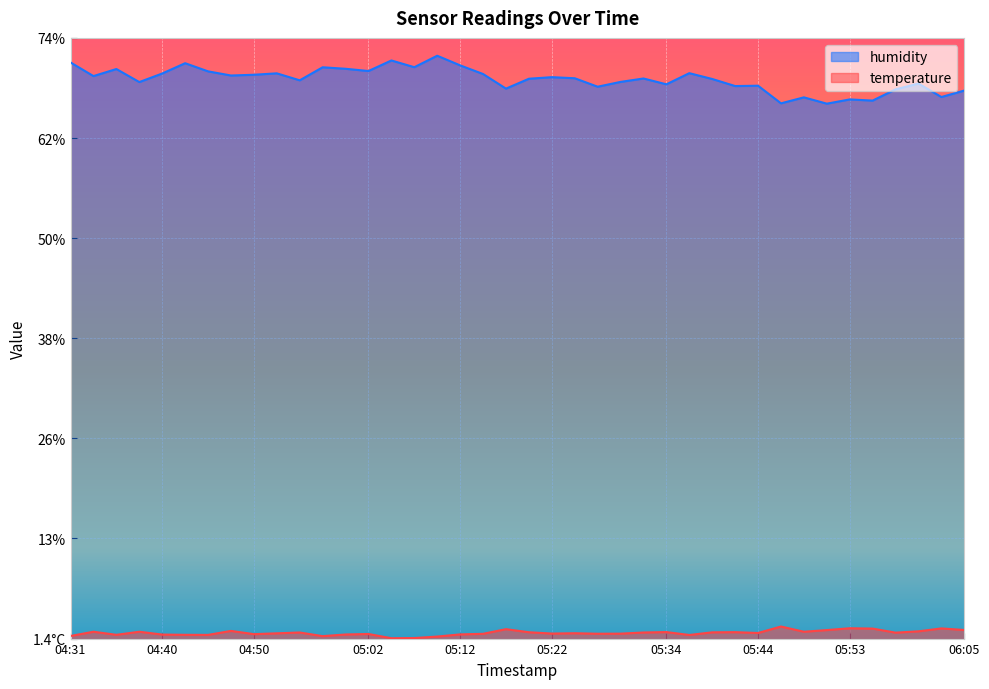

Reading left to right, list all the values displayed in this chart.

temperature: 1.7	2.2	1.9	2.2	1.9	1.9	1.9	2.4	2.0	2.1	2.2	1.7	1.9	2.0	1.5	1.5	1.7	1.9	2.0	2.6	2.2	2.0	2.1	2.0	2.0	2.2	2.2	1.9	2.2	2.2	2.1	2.9	2.2	2.5	2.7	2.6	2.1	2.3	2.6	2.5
humidity: 70.8	69.1	70.0	68.4	69.5	70.7	69.7	69.2	69.3	69.5	68.6	70.2	70.0	69.8	71.0	70.2	71.6	70.4	69.4	67.6	68.8	69.0	68.9	67.9	68.4	68.8	68.2	69.5	68.8	67.9	68.0	65.9	66.6	65.8	66.3	66.2	67.5	68.2	66.6	67.4